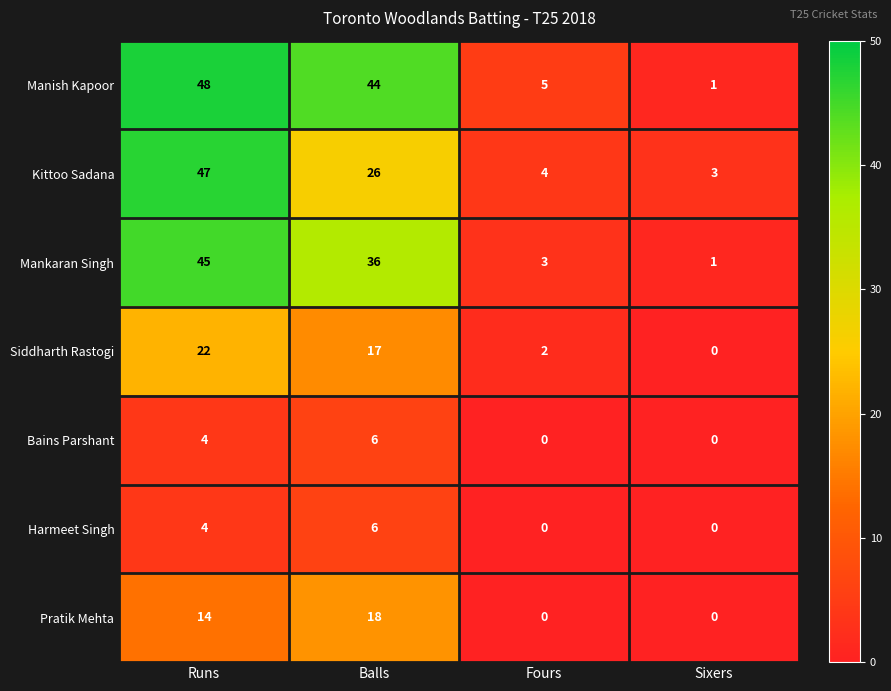

Which series has the largest total across all categories?

Manish Kapoor